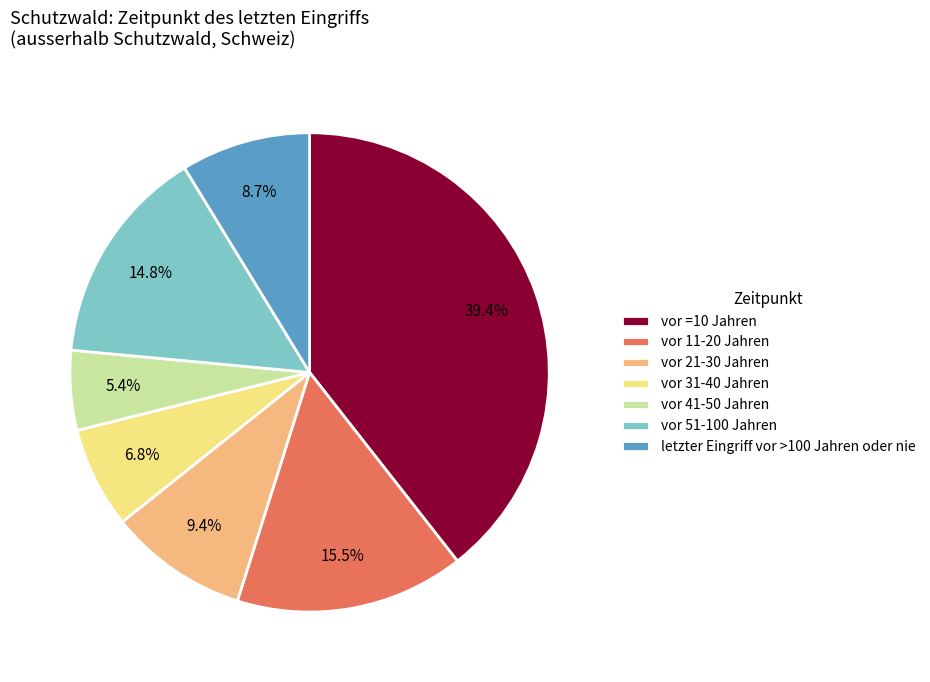

What is the ratio of the value at vor 11-20 Jahren to the value at vor 41-50 Jahren?

2.9